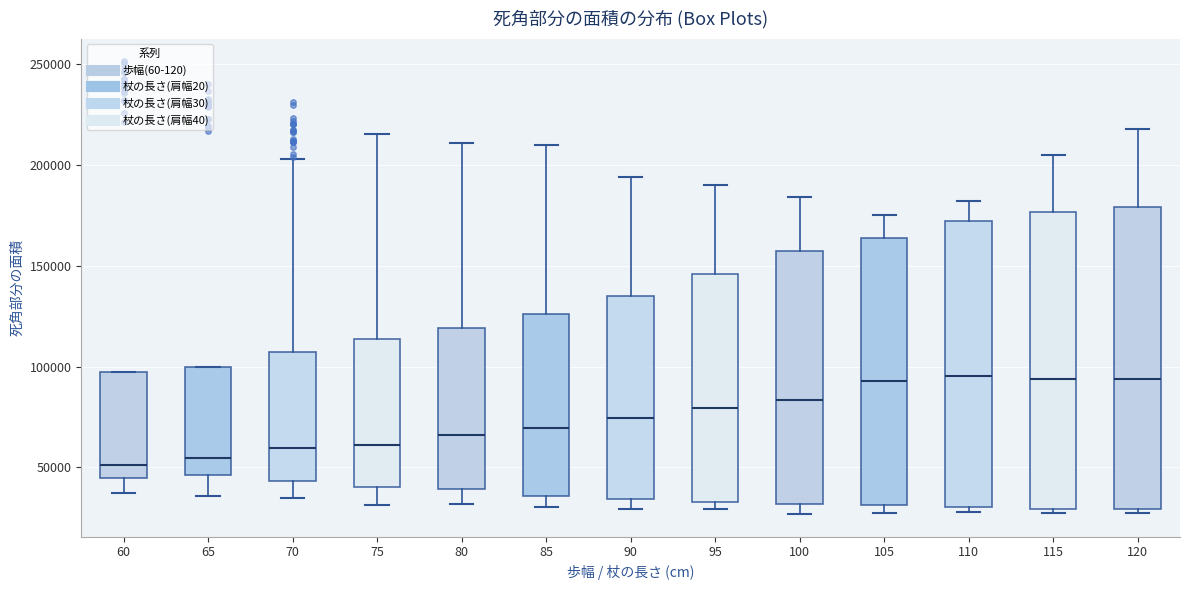

Reading left to right, transcribe this box plot: for each box, give where its median line is, the range the box spans, and where its two whiskers end, as read against the y-axis. The values are not printed on the chart, so give them approximately, as read against the axis.

60: median 50000, box 45000 to 95000, whiskers 35000 to 95000
65: median 55000, box 45000 to 100000, whiskers 35000 to 100000
70: median 60000, box 45000 to 105000, whiskers 35000 to 205000
75: median 60000, box 40000 to 115000, whiskers 30000 to 215000
80: median 65000, box 40000 to 120000, whiskers 30000 to 210000
85: median 70000, box 35000 to 125000, whiskers 30000 to 210000
90: median 75000, box 35000 to 135000, whiskers 30000 to 195000
95: median 80000, box 35000 to 145000, whiskers 30000 to 190000
100: median 85000, box 30000 to 160000, whiskers 25000 to 185000
105: median 95000, box 30000 to 165000, whiskers 30000 (just below the box's lower edge) to 175000
110: median 95000, box 30000 to 170000, whiskers 30000 (just below the box's lower edge) to 180000
115: median 95000, box 30000 to 175000, whiskers 25000 to 205000
120: median 95000, box 30000 to 180000, whiskers 25000 to 220000